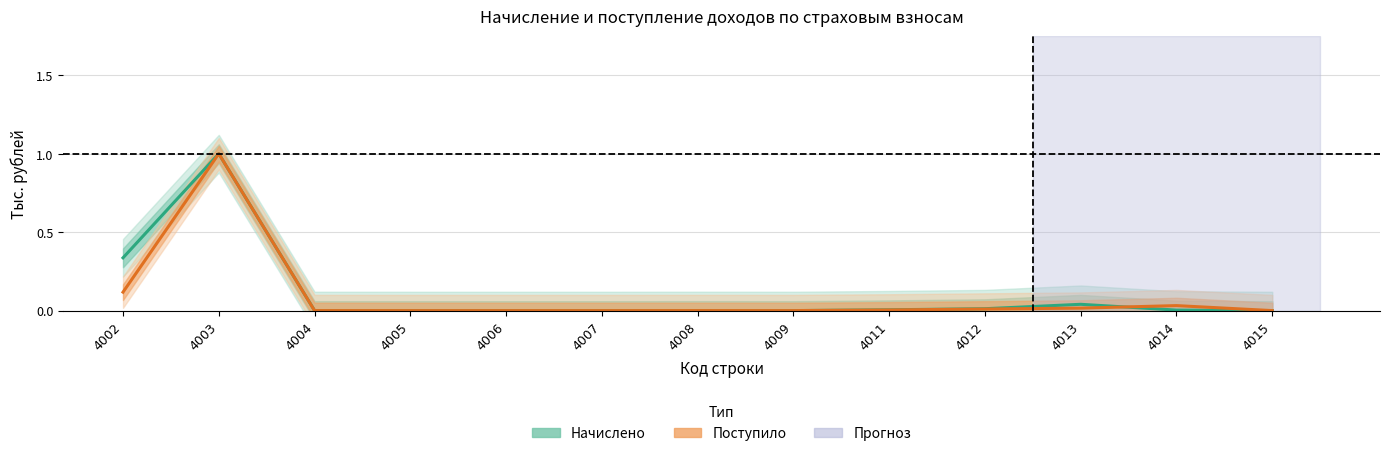

The value of Начислено at 4012 is 0.0. True or false?

True